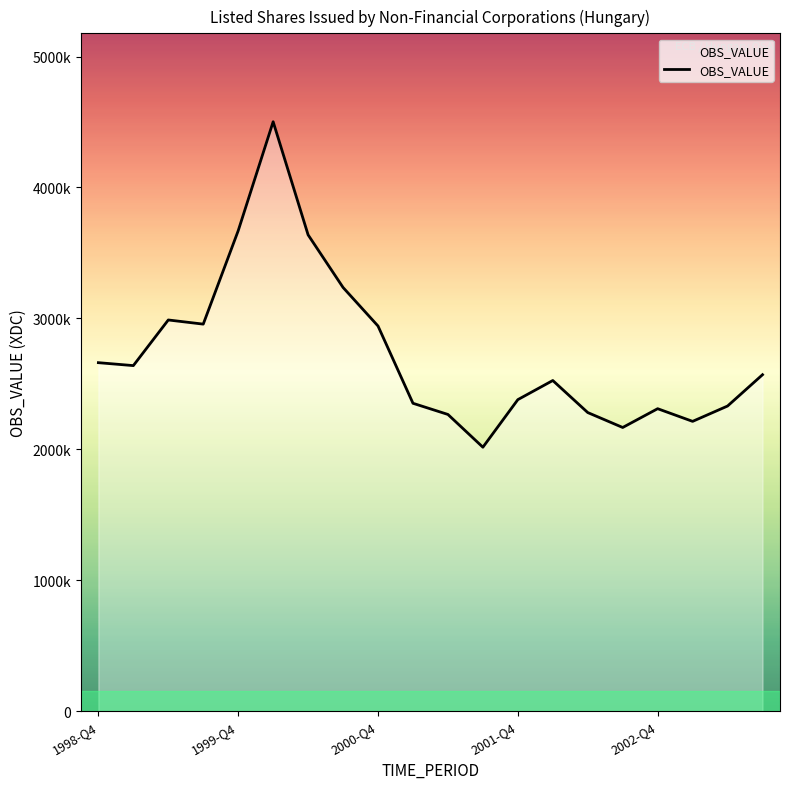

How many series are shown in this chart?

1